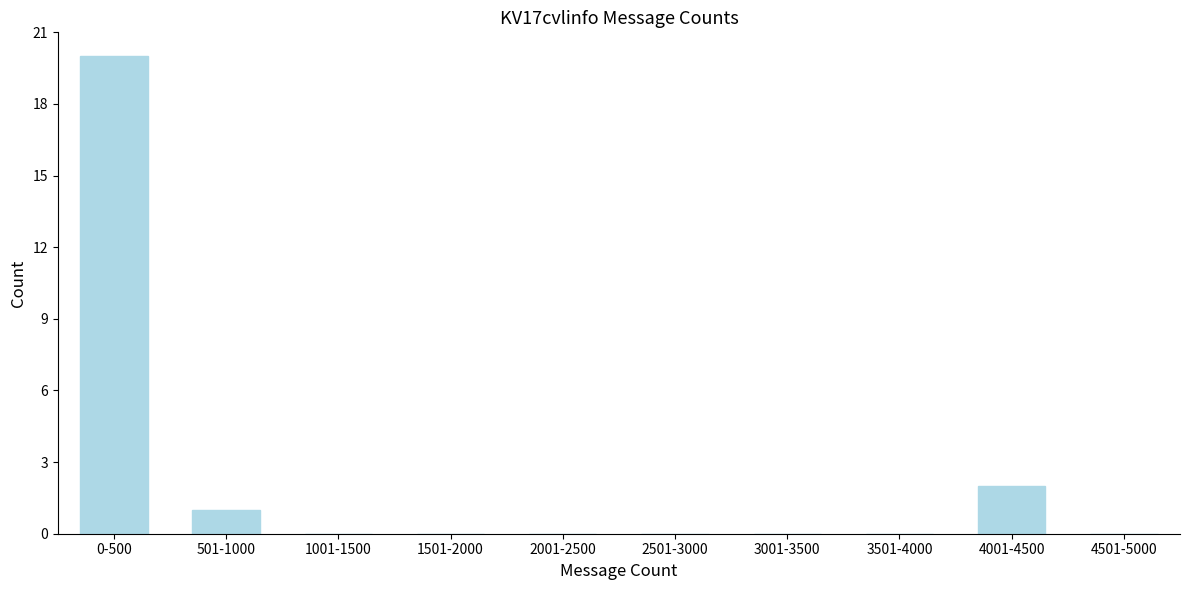

Reading left to right, list all the values displayed in this chart.

0-500=20	501-1000=1	1001-1500=0	1501-2000=0	2001-2500=0	2501-3000=0	3001-3500=0	3501-4000=0	4001-4500=2	4501-5000=0